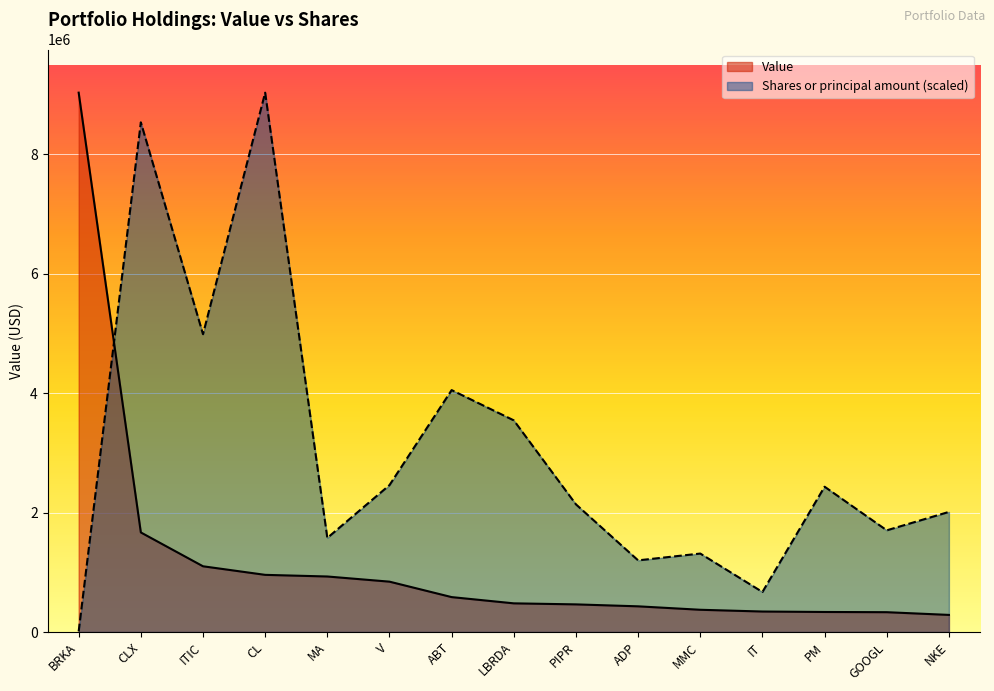

Which series has the largest total across all categories?

Shares or principal amount (scaled)